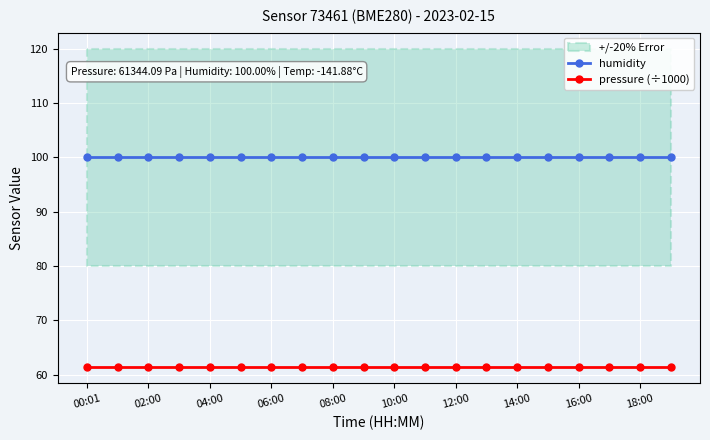

Rank the series by their maximum value, from highest to lowest.

humidity, pressure (÷1000)